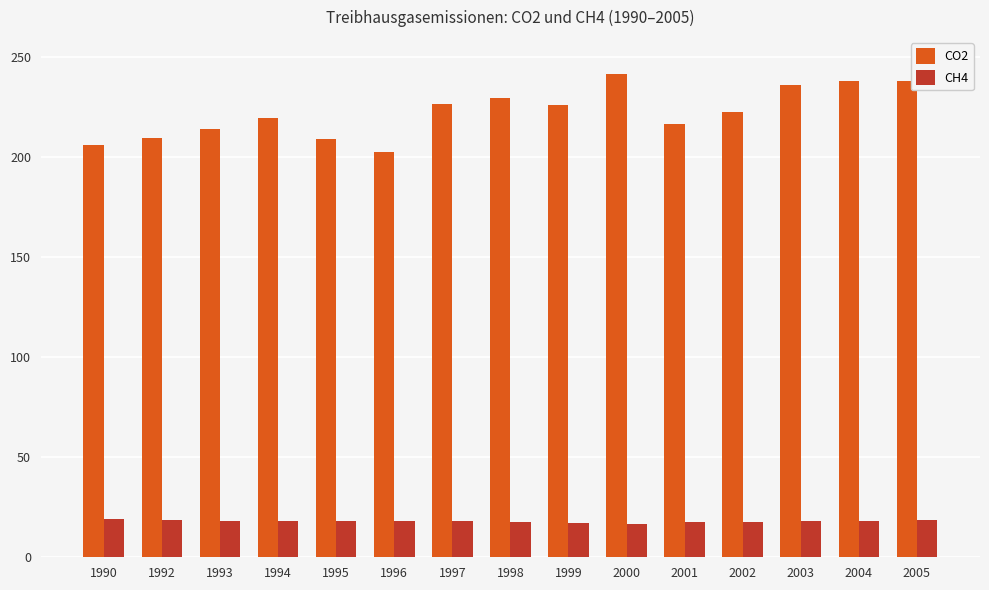

What is the total value across all series at 1993?

232.2